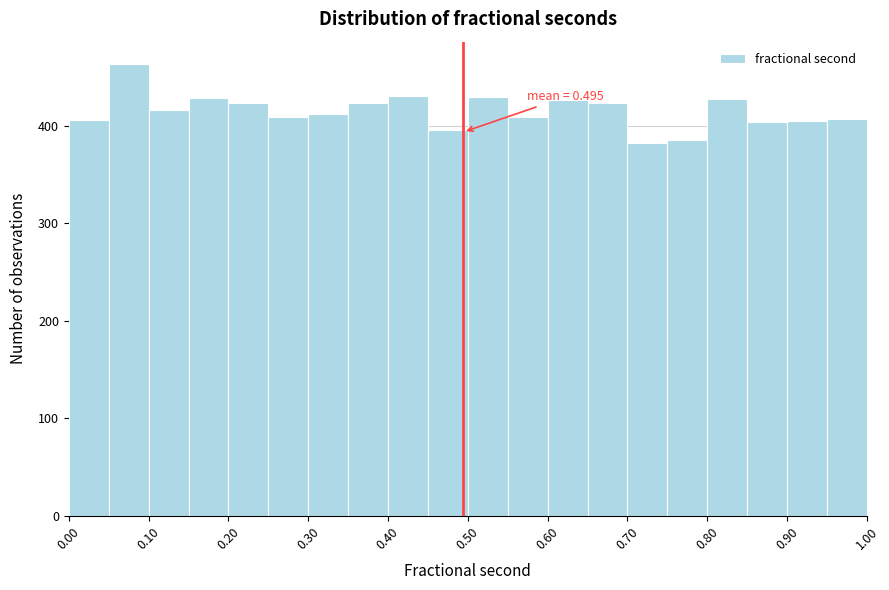

Which range on the x-axis has the tallest bar?

0.05 to 0.10